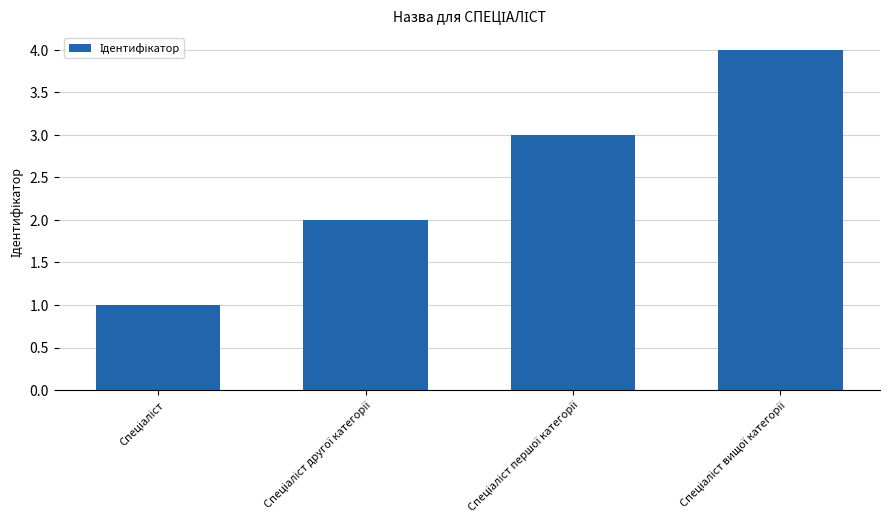

Does the chart contain any negative values?

No